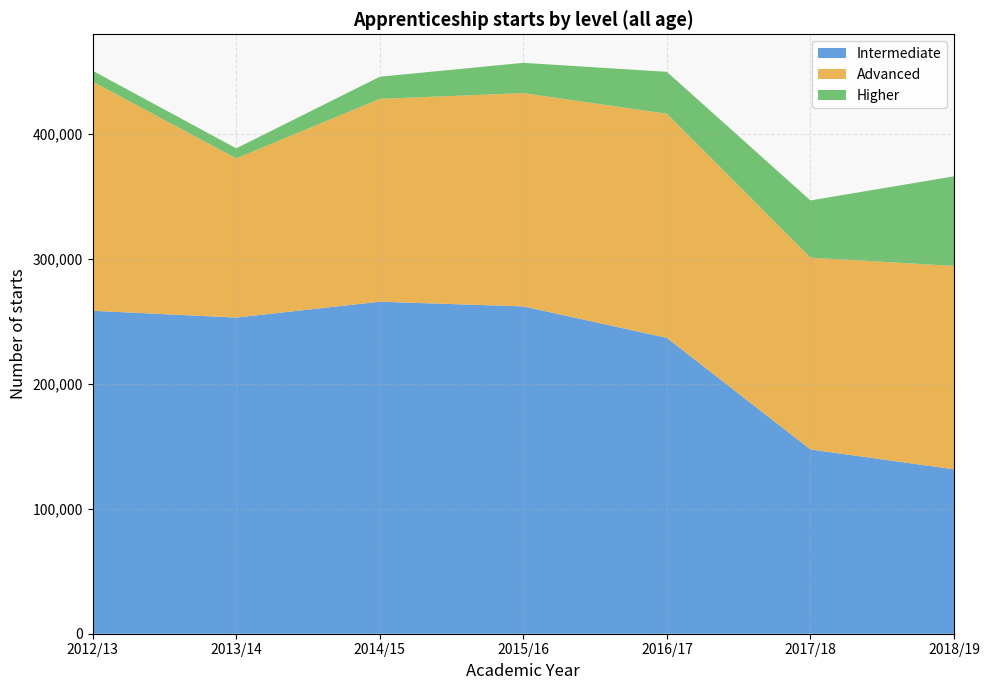

Reading right to left, extract all data points from this chart.

Intermediate: 2018/19=131620	2017/18=147530	2016/17=236830	2015/16=262050	2014/15=265790	2013/14=253100	2012/13=258540
Advanced: 2018/19=162830	2017/18=153550	2016/17=179430	2015/16=170750	2014/15=162380	2013/14=127440	2012/13=183490
Higher: 2018/19=71730	2017/18=45770	2016/17=33560	2015/16=24230	2014/15=17740	2013/14=8050	2012/13=8680